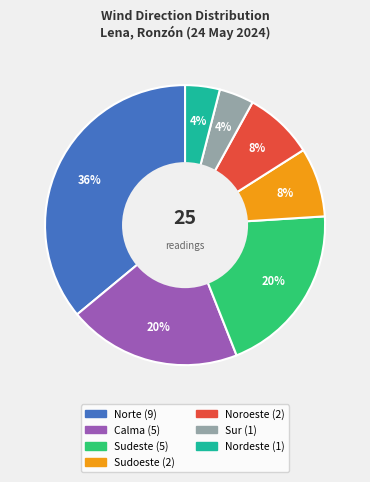

Does any single category account for the majority?

No